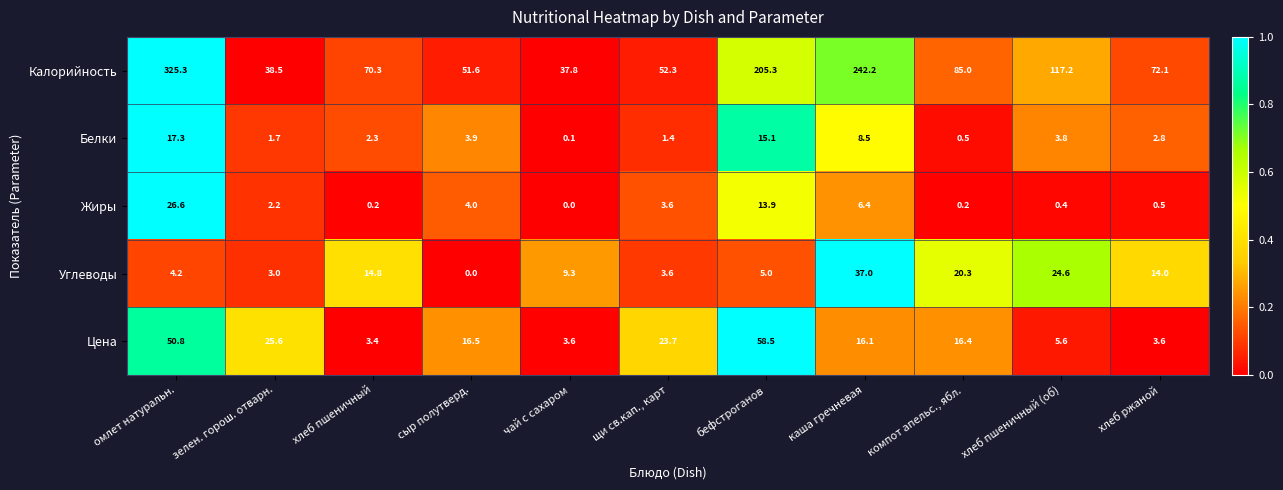

The Белки series shows 0.3 at щи св.кап., карт. True or false?

False